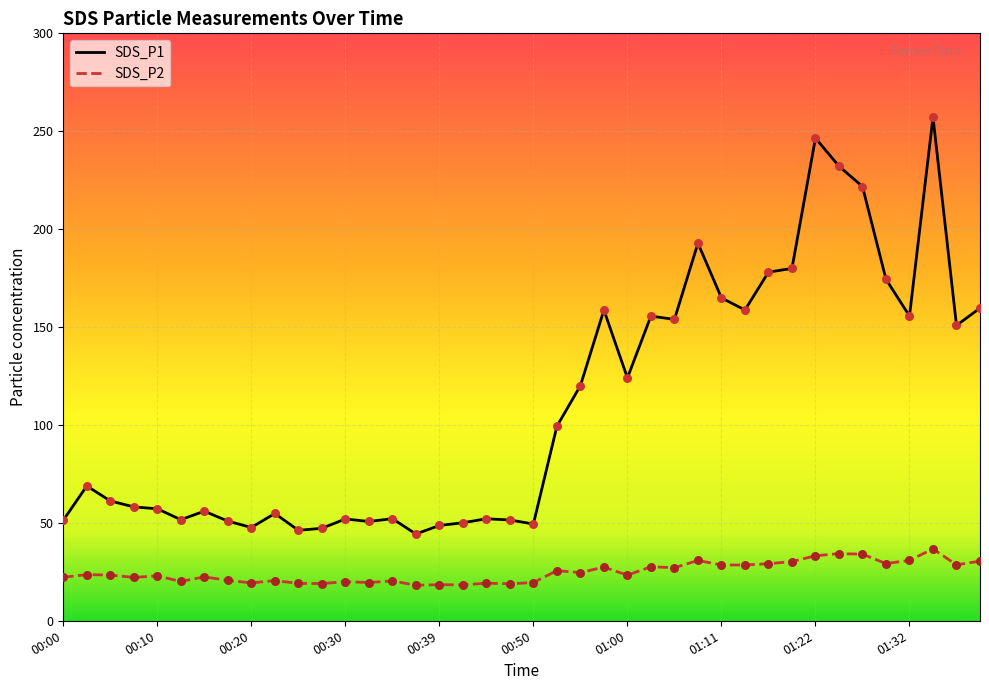

Is the value of SDS_P1 at 00:20 greater than the value of SDS_P2 at 00:39?

Yes